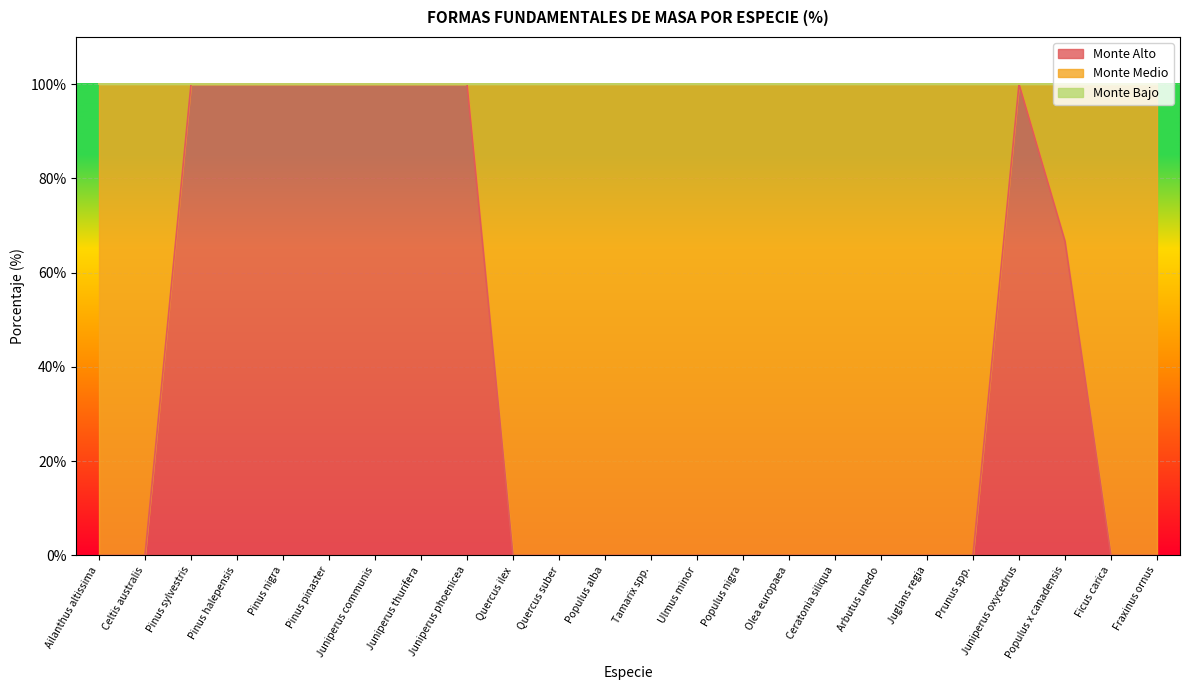

Rank the series at Celtis australis from lowest to highest value.

Monte Alto, Monte Bajo, Monte Medio